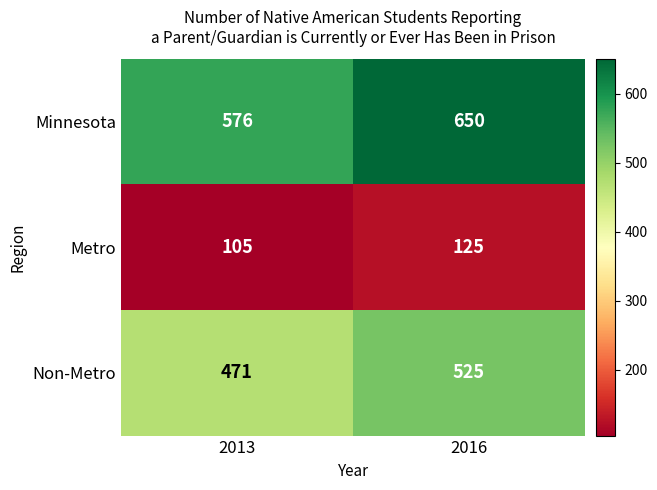

True or false: Minnesota has a value of 297 at 2013.

False